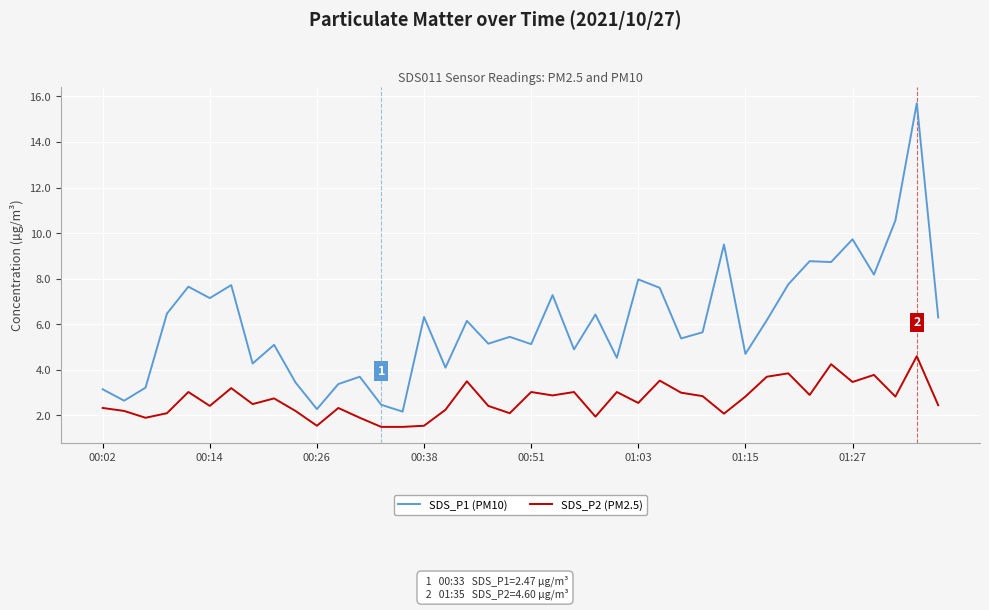

Which series has the largest total across all categories?

SDS_P1 (PM10)